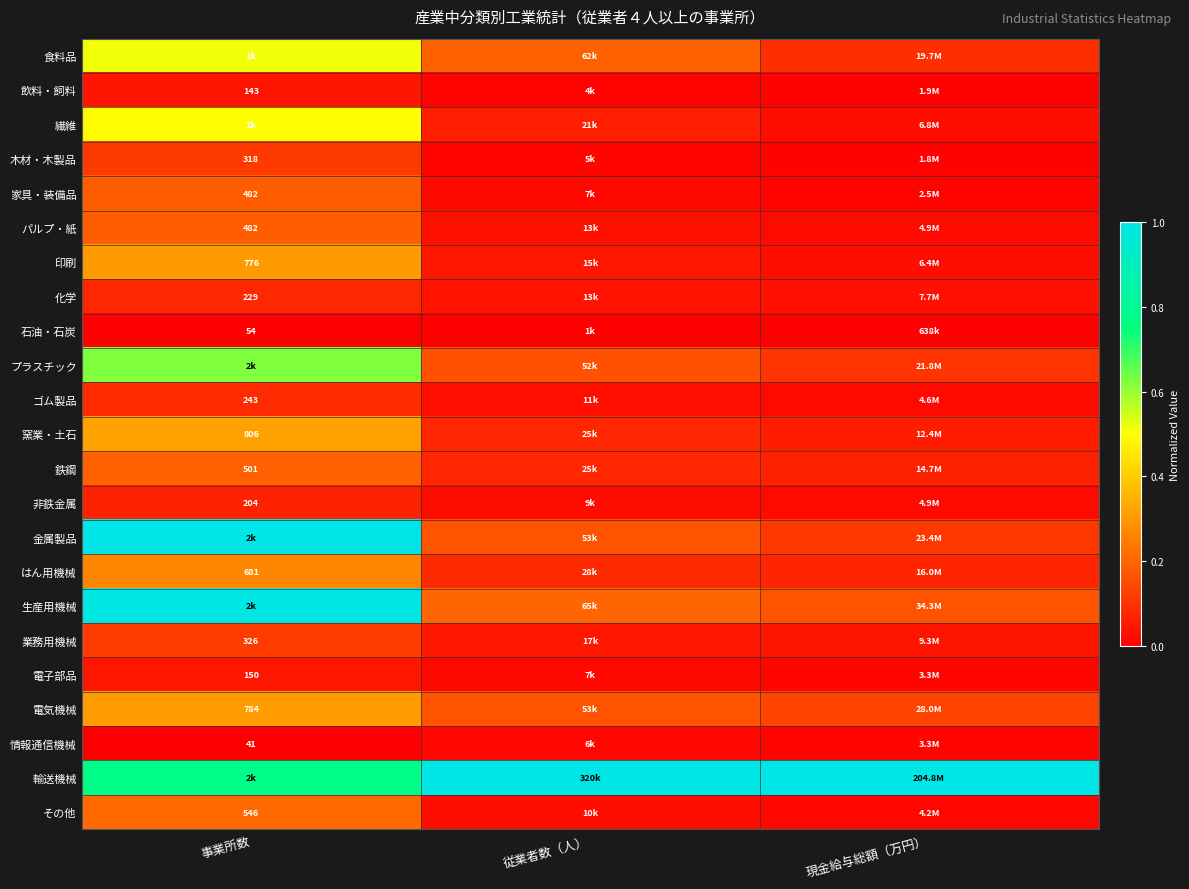

Which category has the highest value in the その他 series?

事業所数